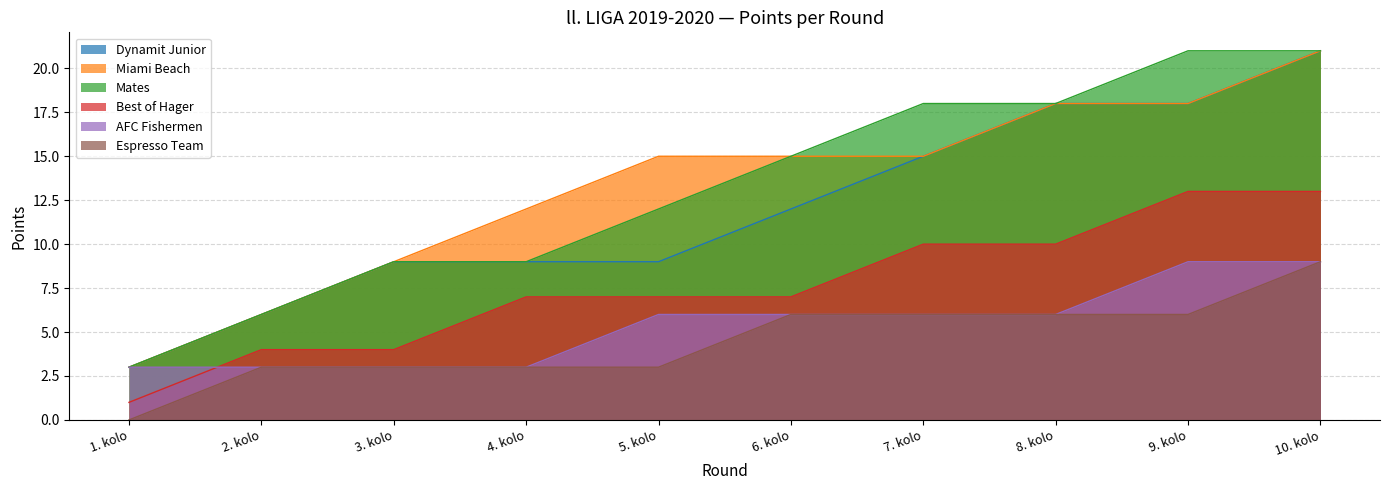

True or false: Best of Hager has more than 2 interior local peaks.

False